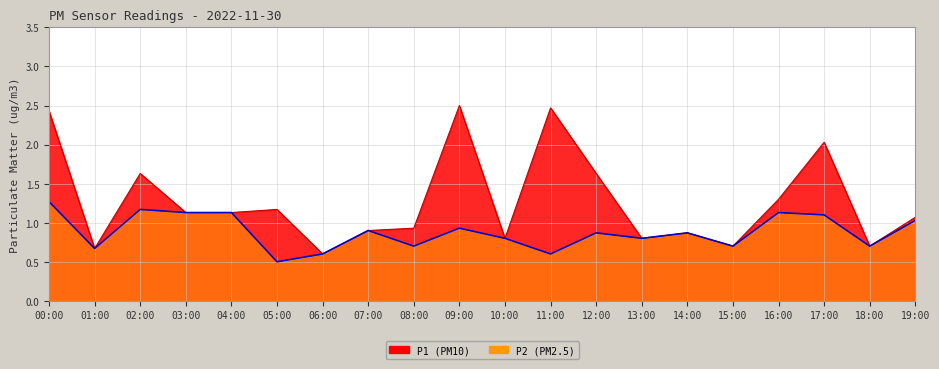

What is the total value across all series at 15:00?

1.4